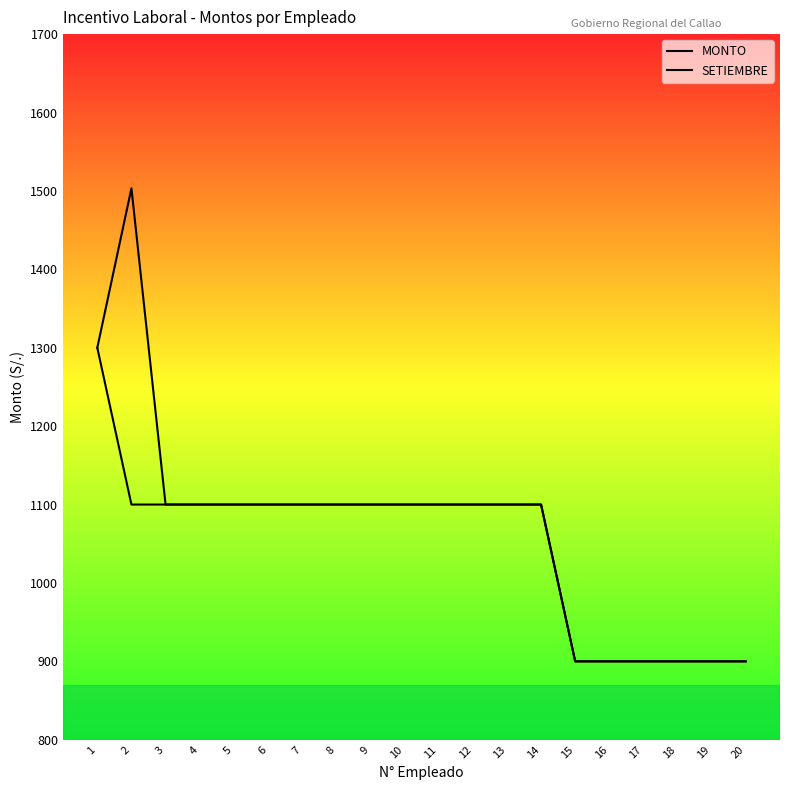

True or false: MONTO and SETIEMBRE cross at least once.

False